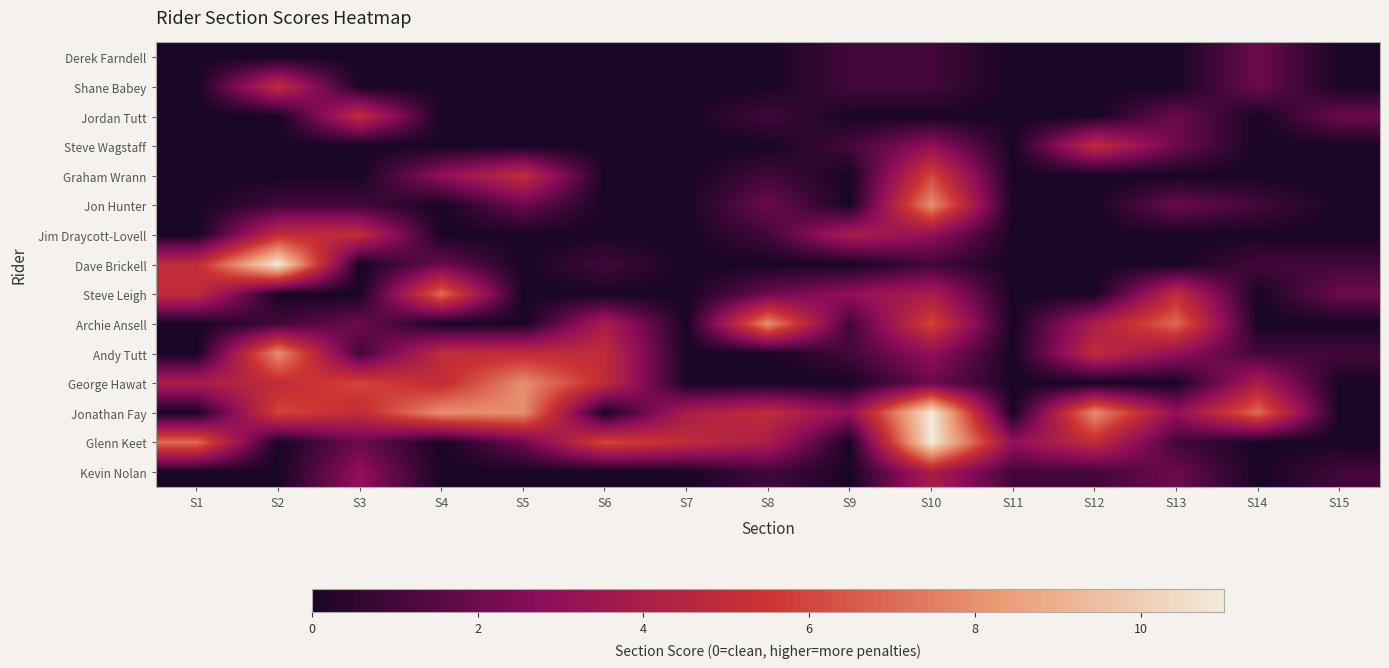

What is the difference between the highest and lowest values at S4?

8